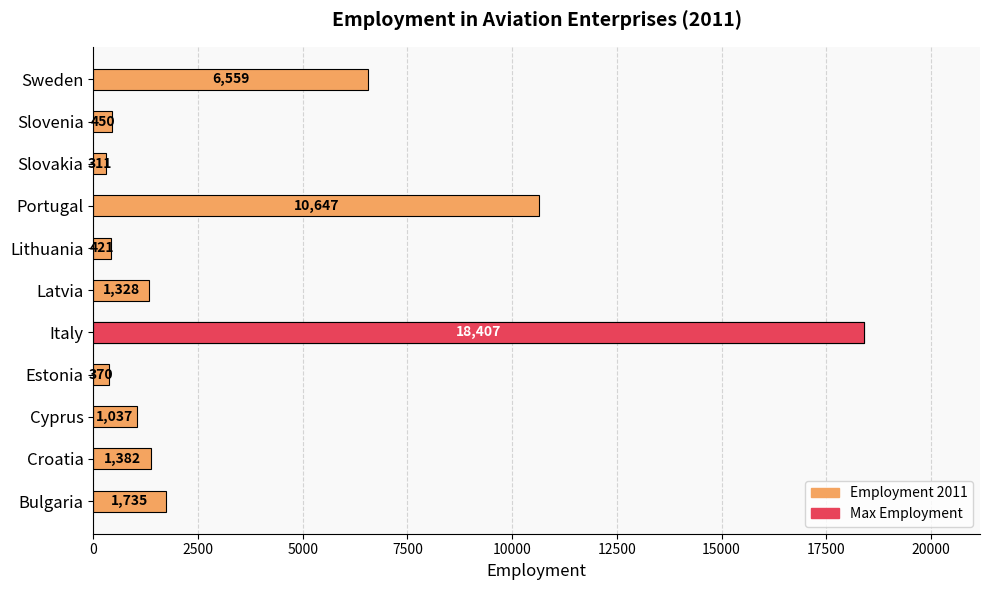

What is the minimum value shown in the chart?

311